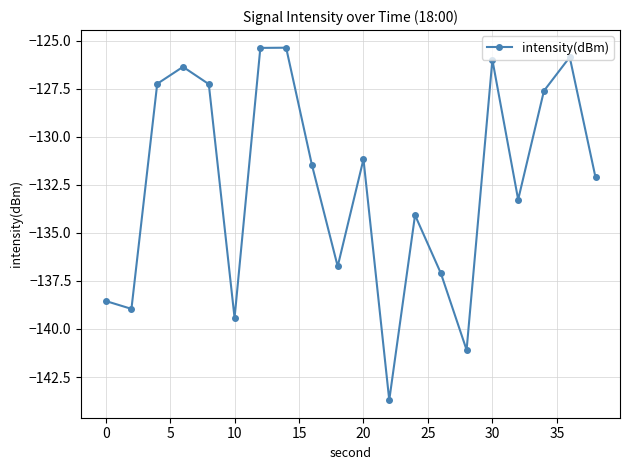

What is the value of the 6th point from the left?

-139.4